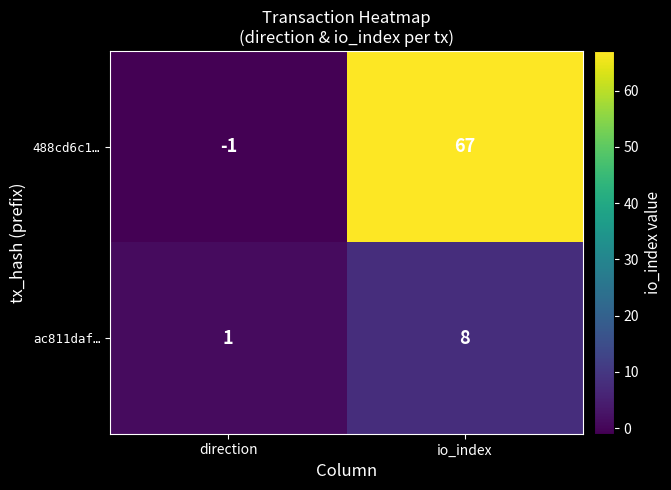

Reading right to left, extract all data points from this chart.

488cd6c1…: io_index=67	direction=-1
ac811daf…: io_index=8	direction=1